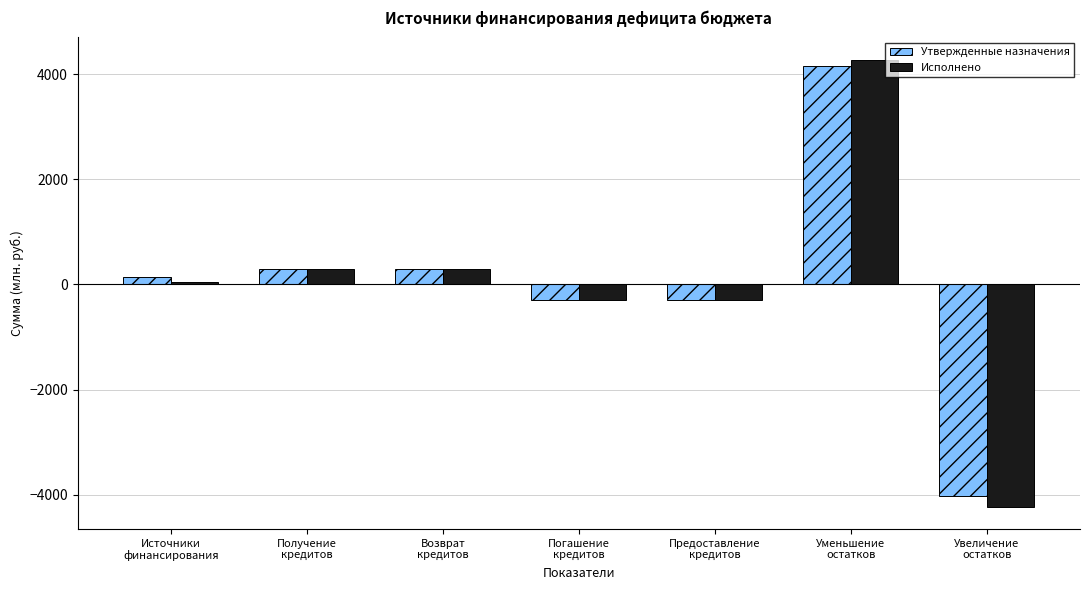

Where does the Исполнено series first go above 49?

Источники
финансирования